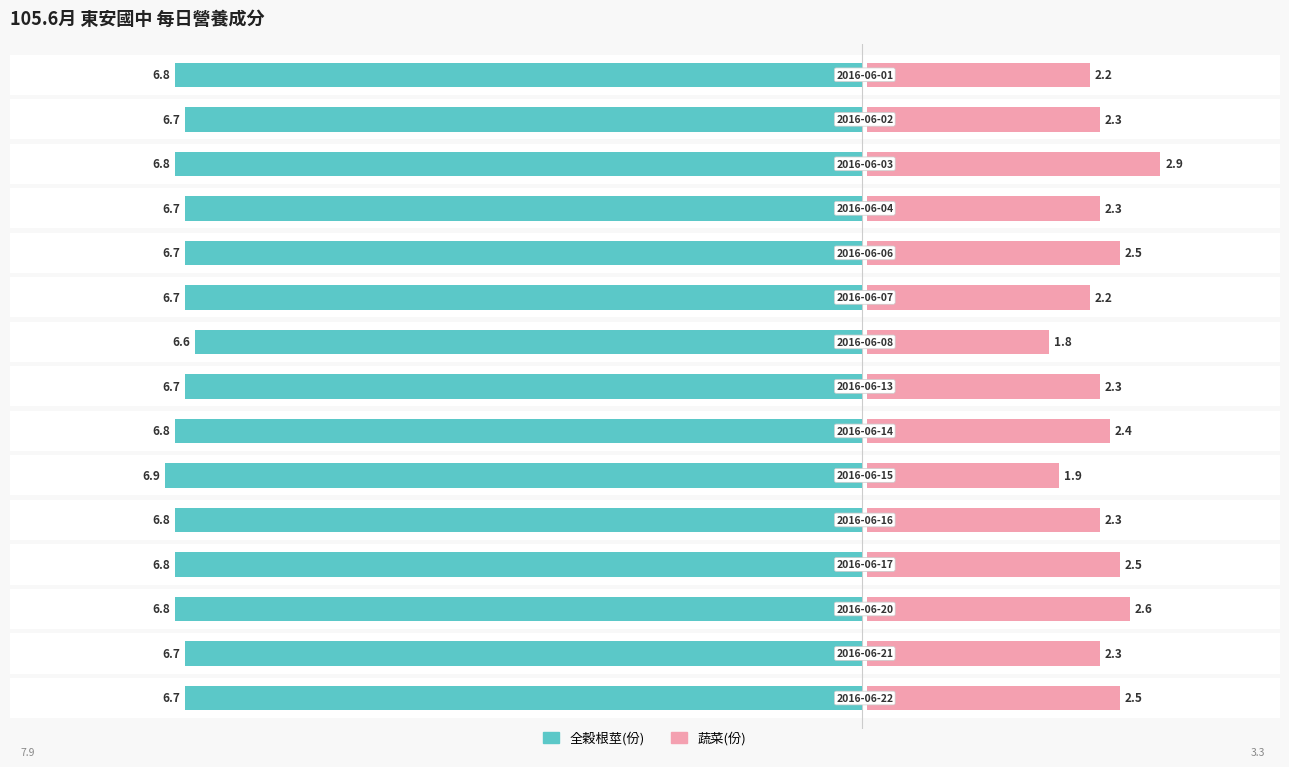

Rank the series by their average value, from highest to lowest.

全穀根莖(份), 蔬菜(份)